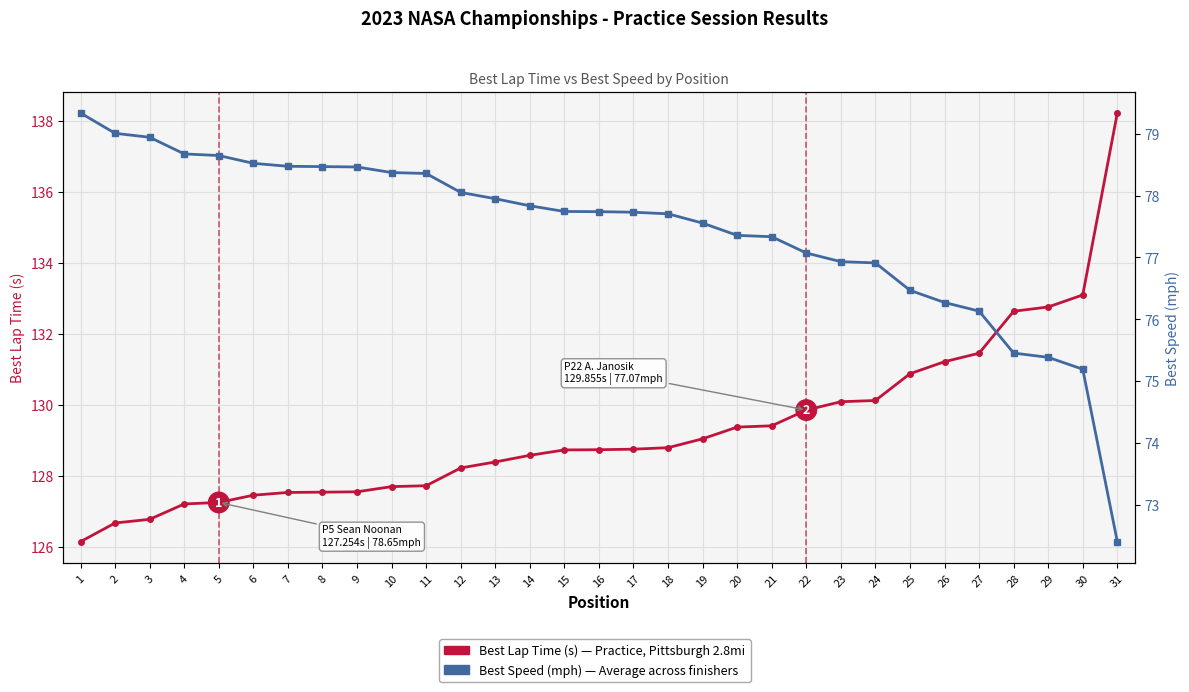

Which series changed the most between 7 and 29?

Best Lap Time (s)